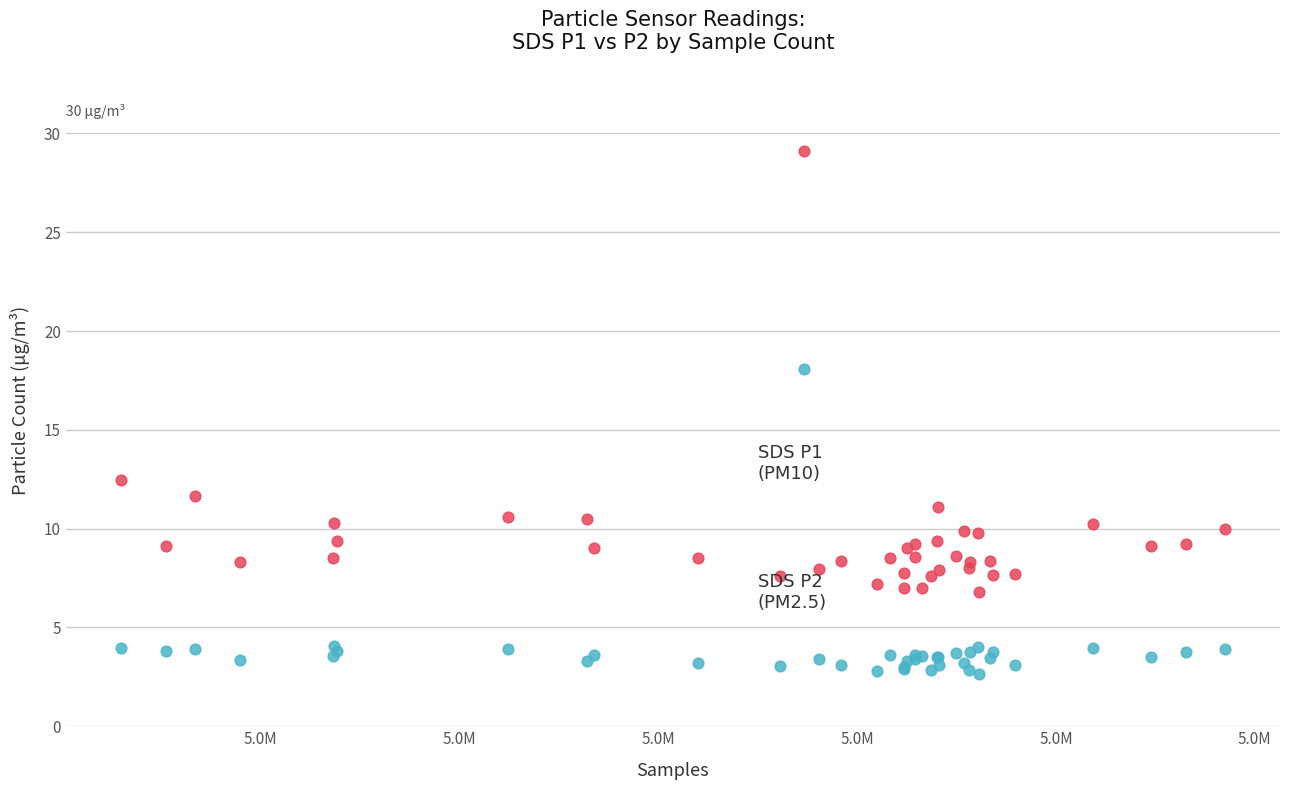

Across all series, what Y value is closest to 15?

12.5